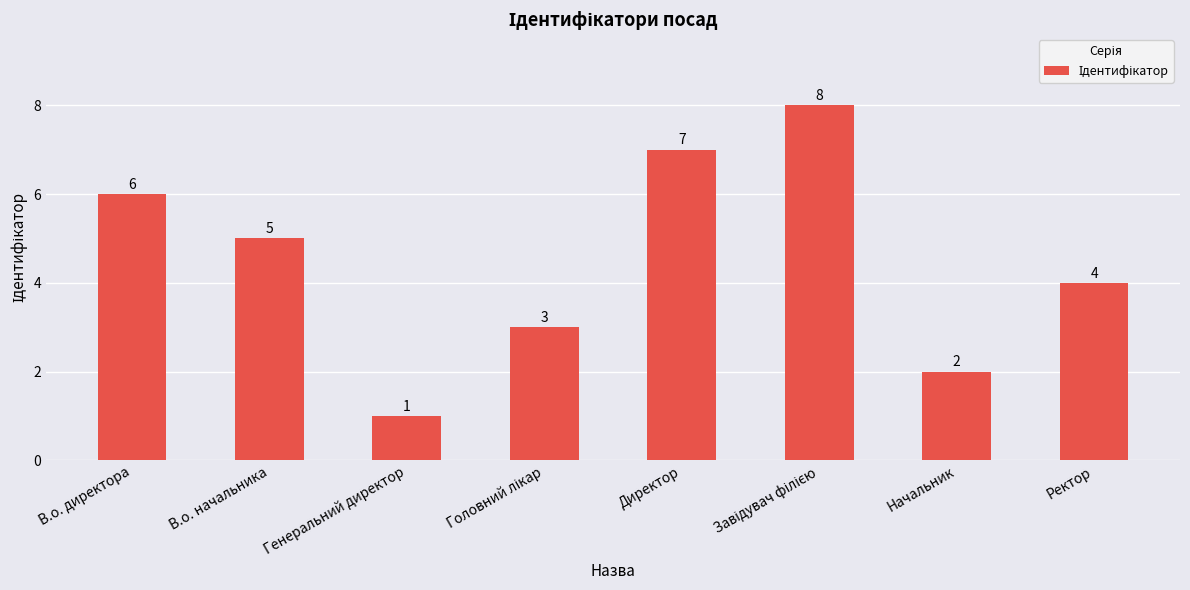

Count the values in the range 3 to 7.

5